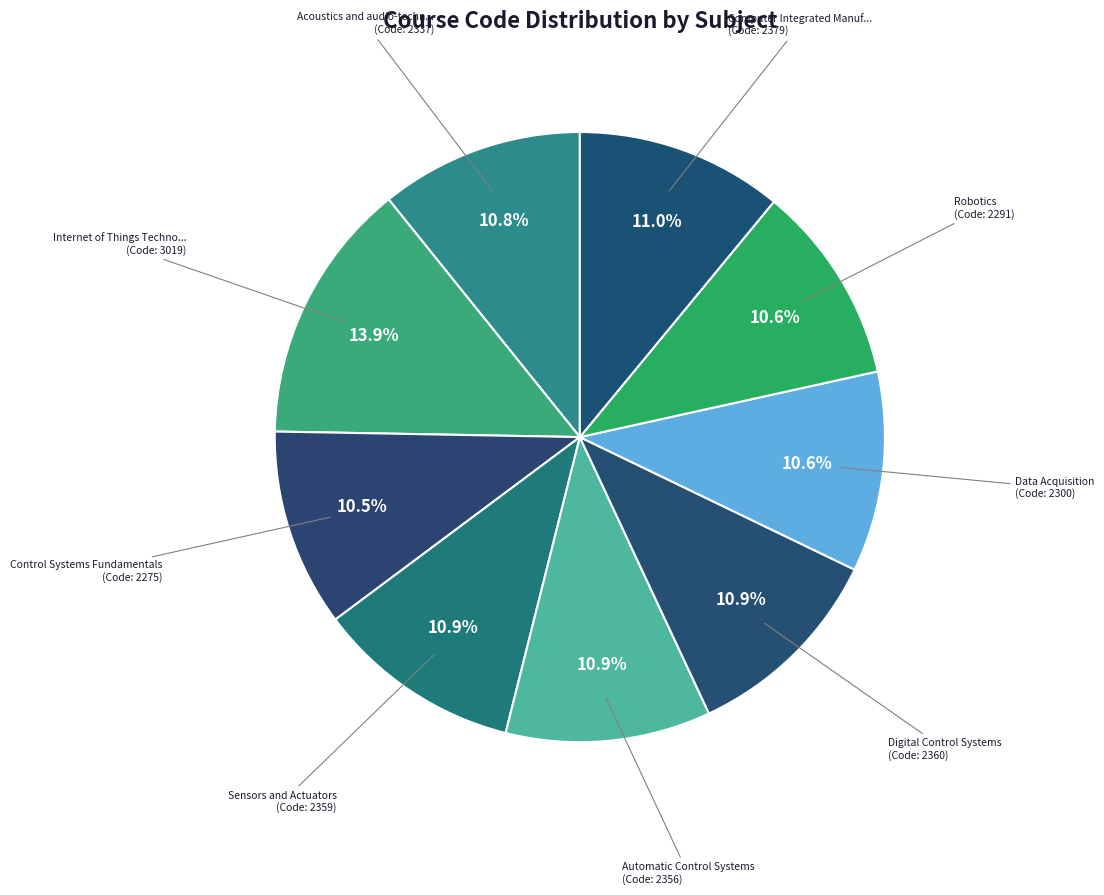

Which slice is the smallest?

Control Systems Fundamentals